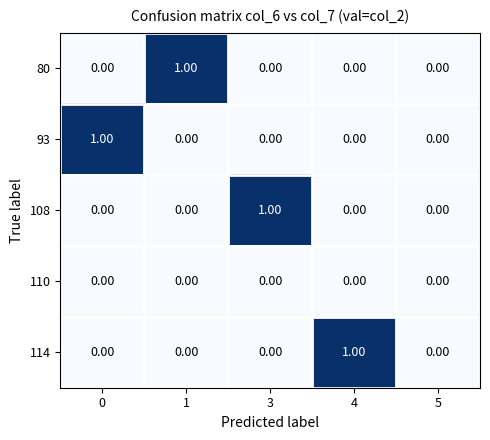

Between 0 and 5, which series saw the biggest shift?

93